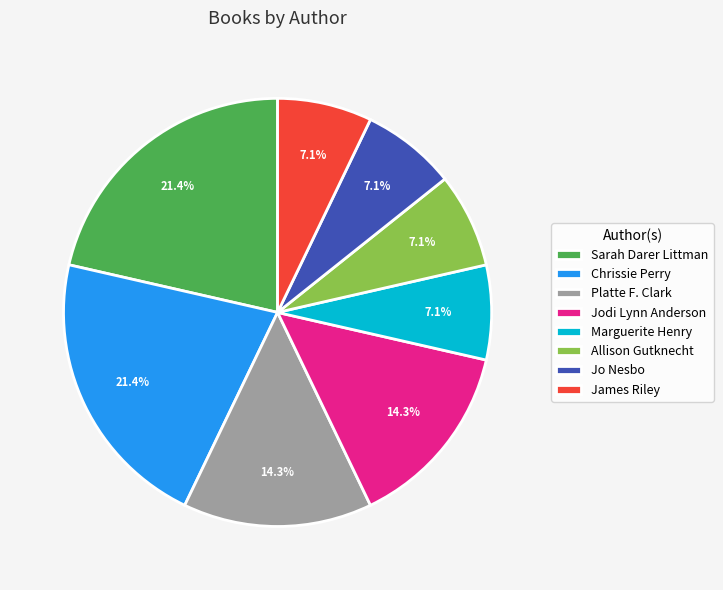

To the nearest percent, what is the difference between the Jo Nesbo and Platte F. Clark slice percentages?

7%